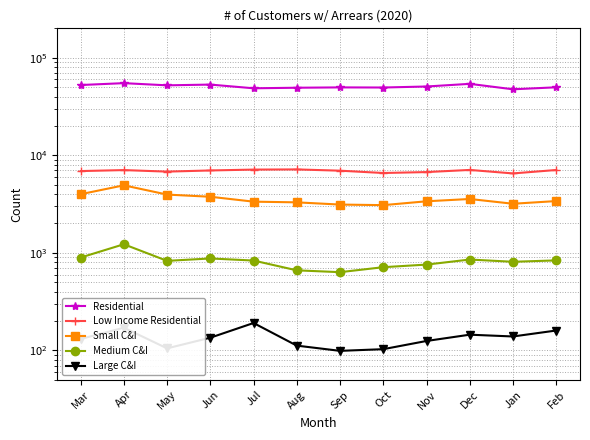

The value of Small C&I at Jun is 3758. True or false?

True